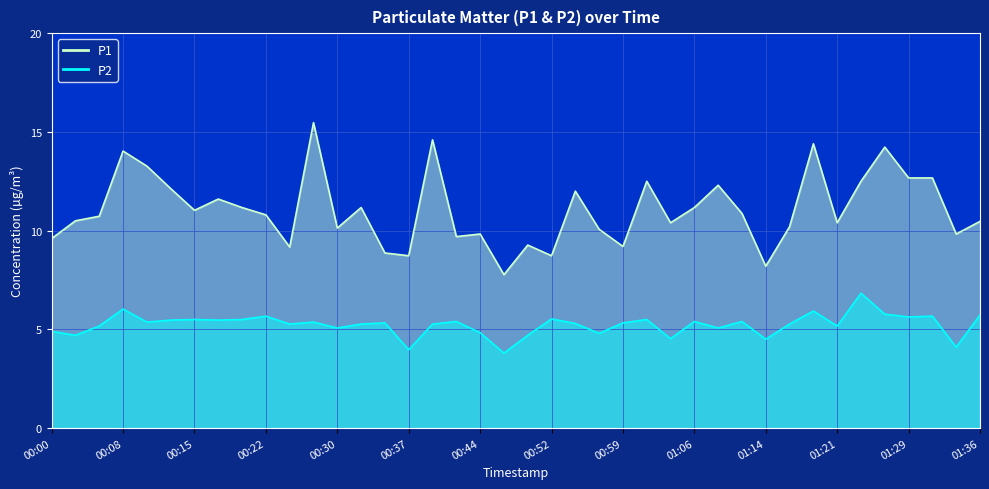

True or false: P1 has a value of 10.5 at 00:03.

True